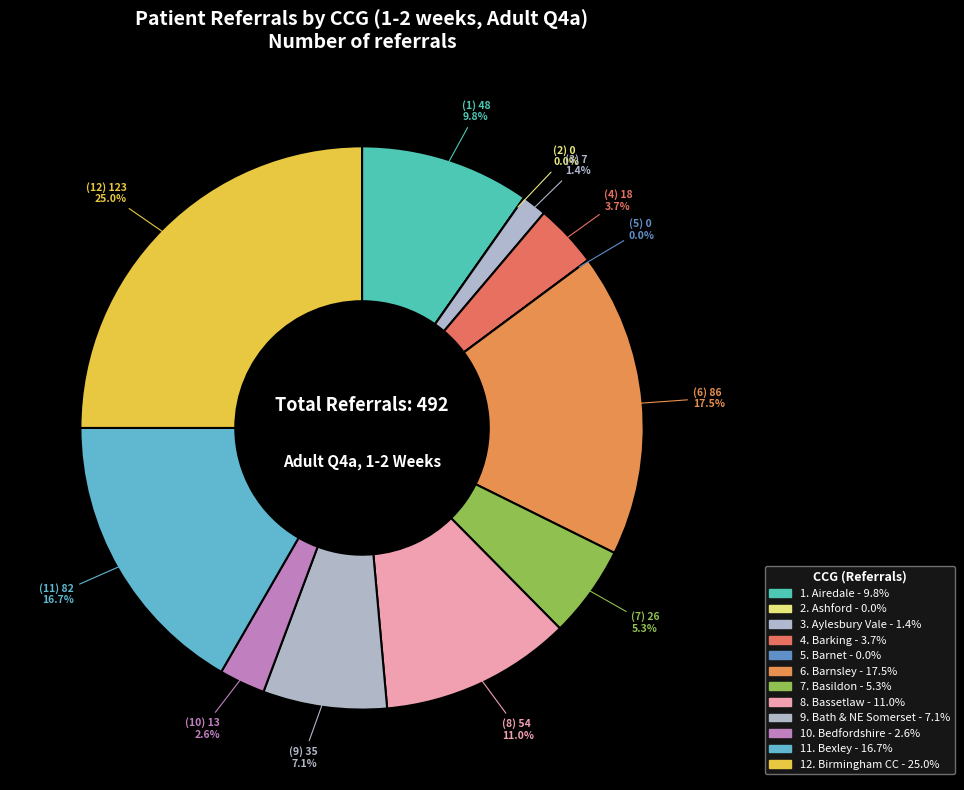

Between NHS BASSETLAW CCG and NHS BASILDON AND BRENTWOOD CCG, which is larger?

NHS BASSETLAW CCG